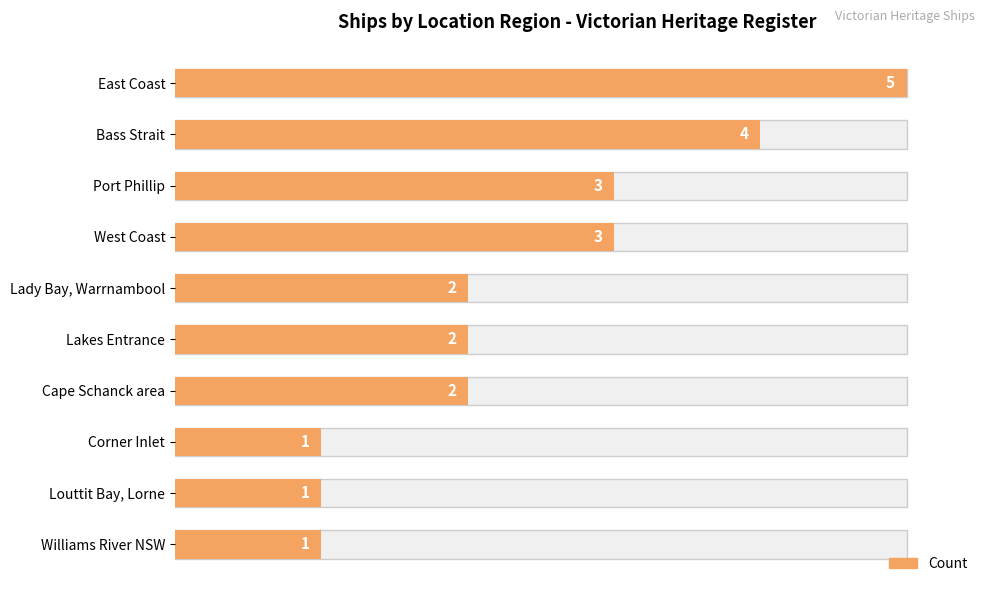

How many values are below 2?

3